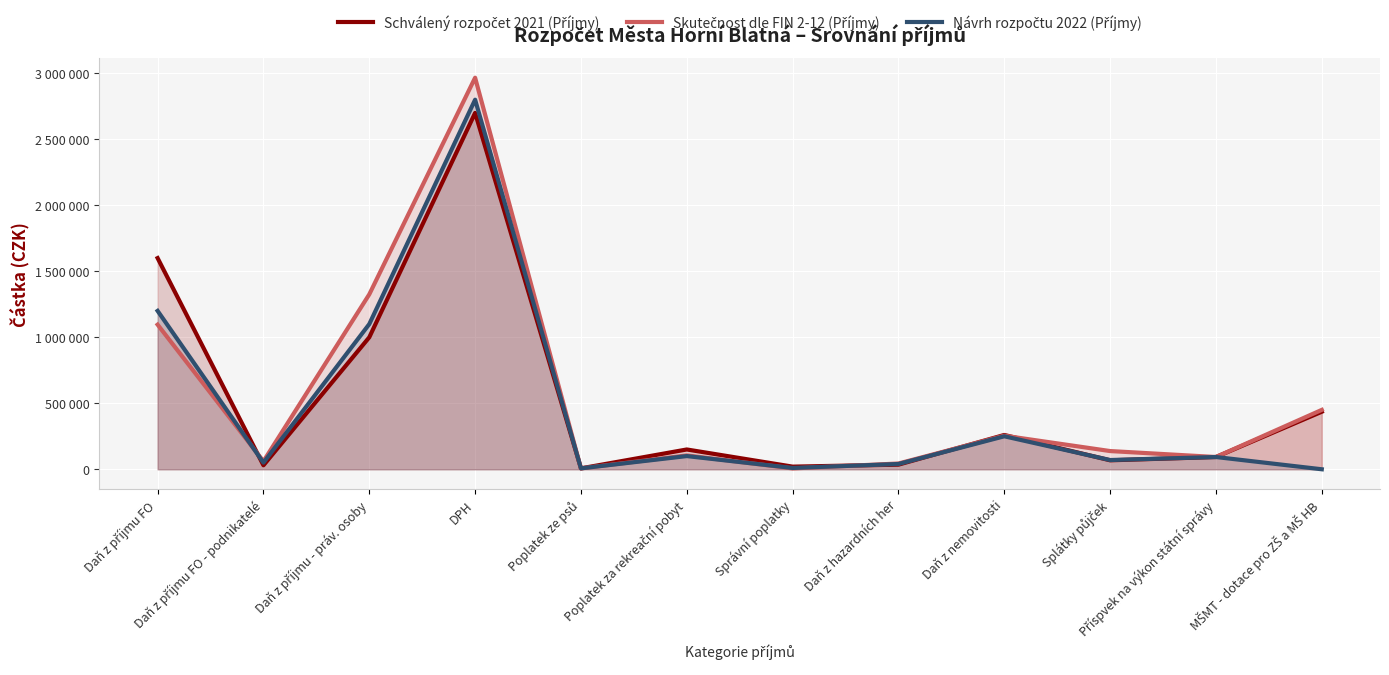

How many values in the Návrh rozpočtu 2022 (Příjmy) series are below 92900?

6